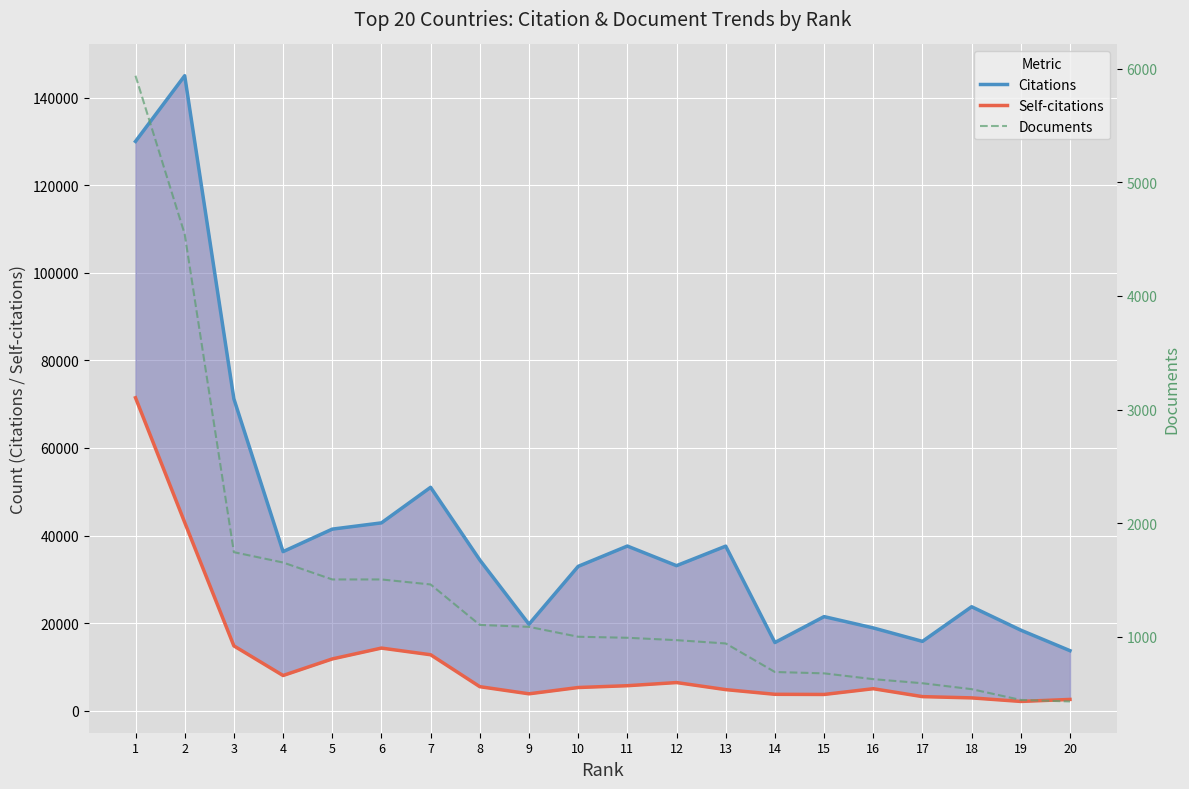

What is the difference between the highest and lowest values at 8?

33305